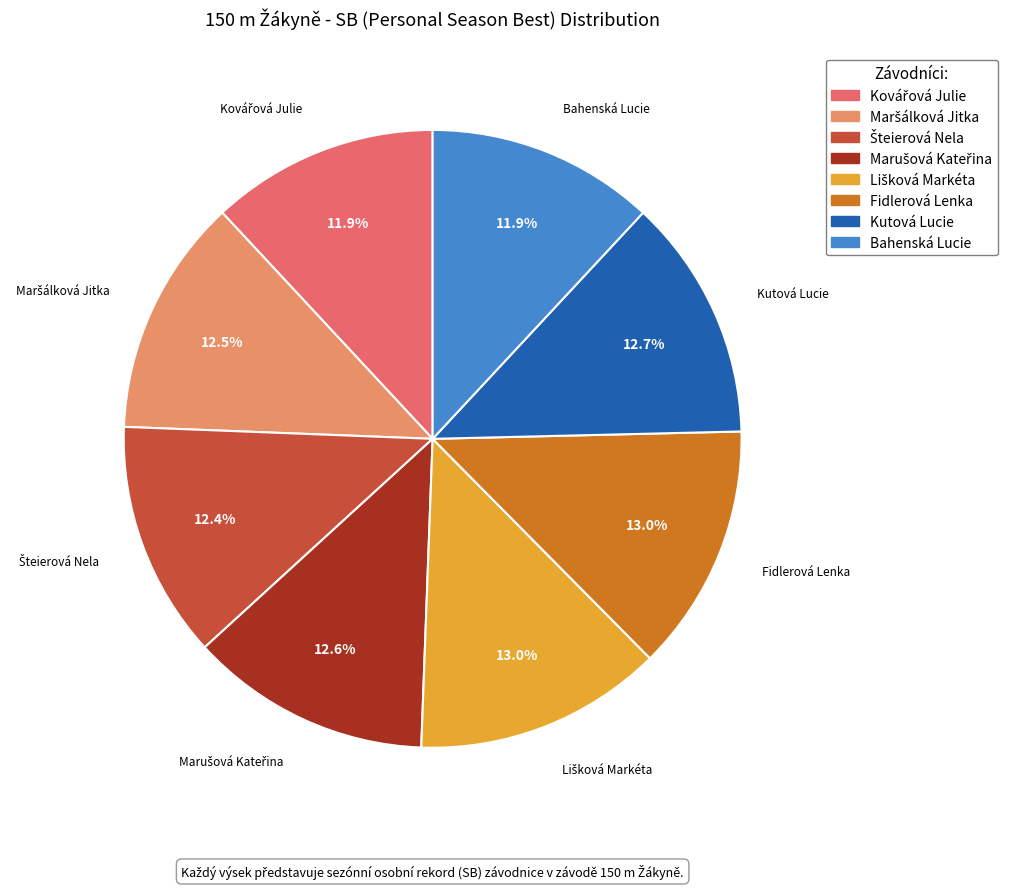

Does Kutová Lucie represent more than half of the total?

No